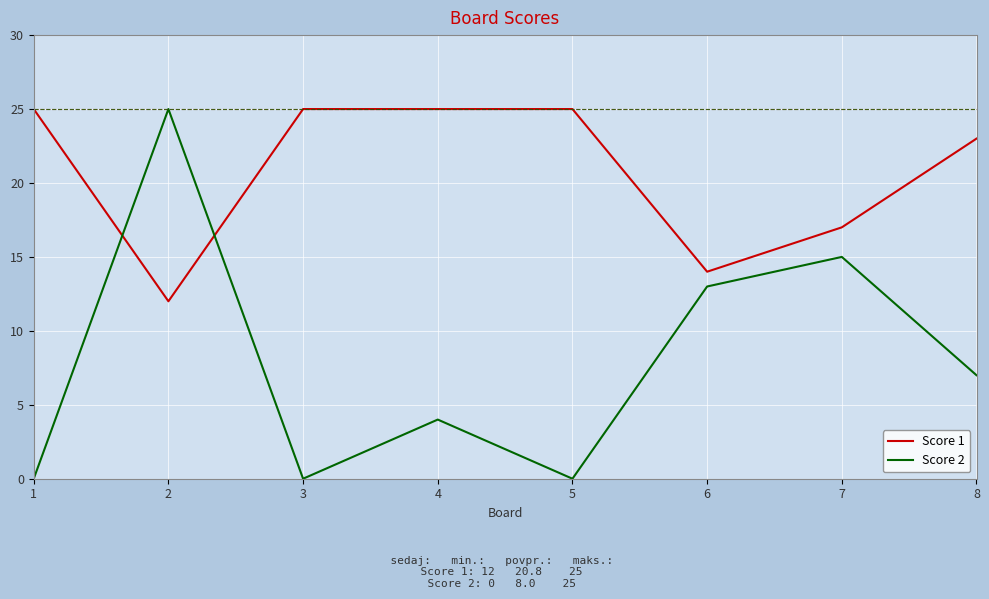

Rank the series by their average value, from lowest to highest.

Score 2, Score 1